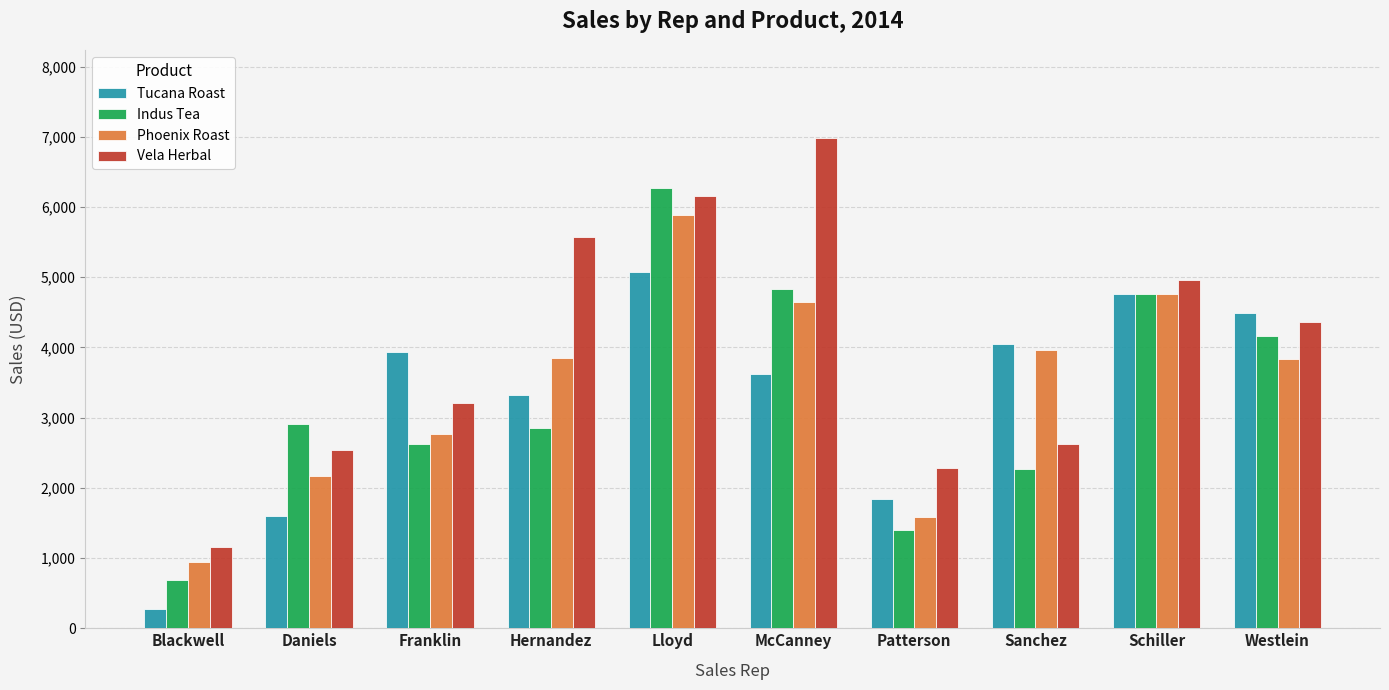

The Tucana Roast series shows 7488.8 at Lloyd. True or false?

False